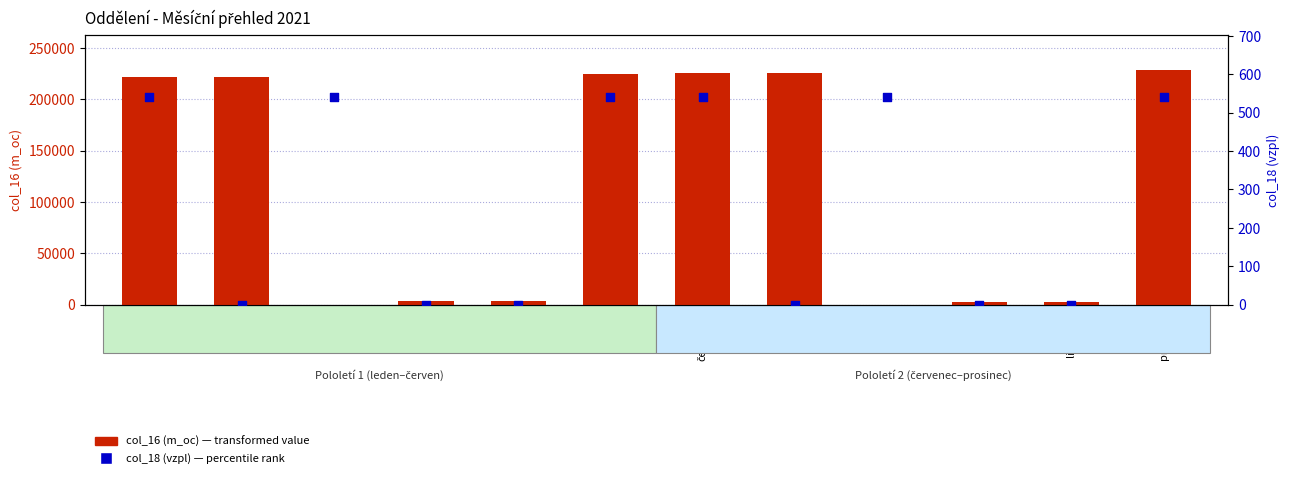

What is the total value across all series at říjen?

2865.0